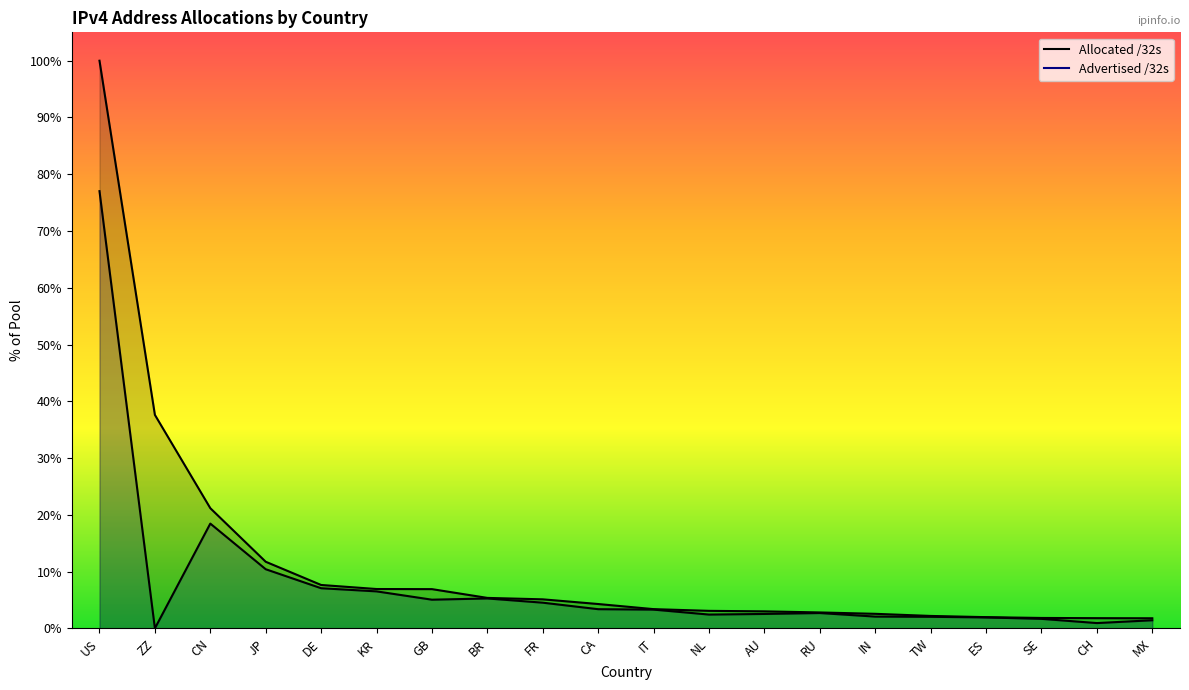

Rank the series by their maximum value, from lowest to highest.

Advertised /32s, Allocated /32s